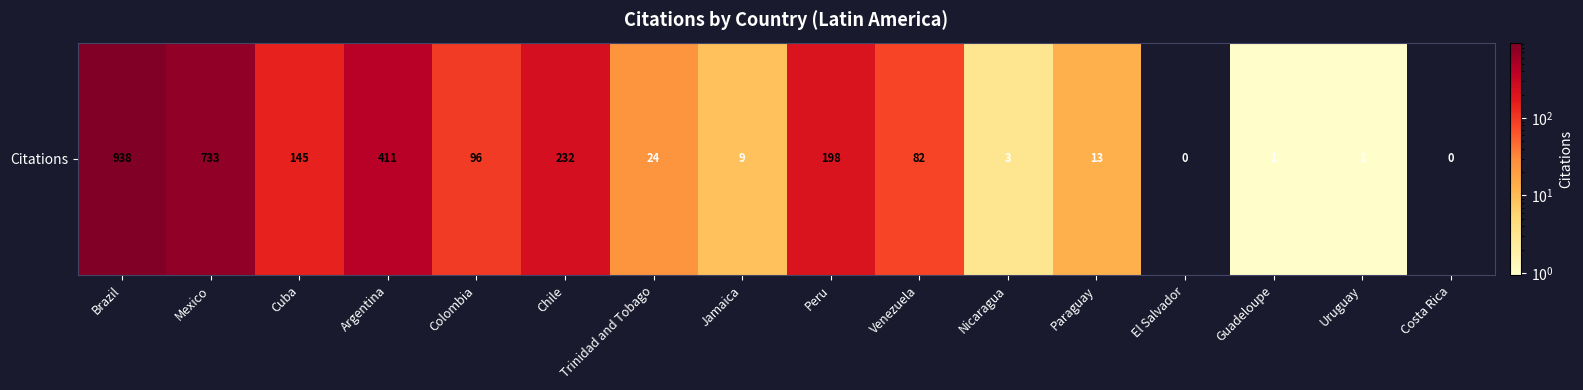

The chart shows a value of 145 at Cuba. True or false?

True